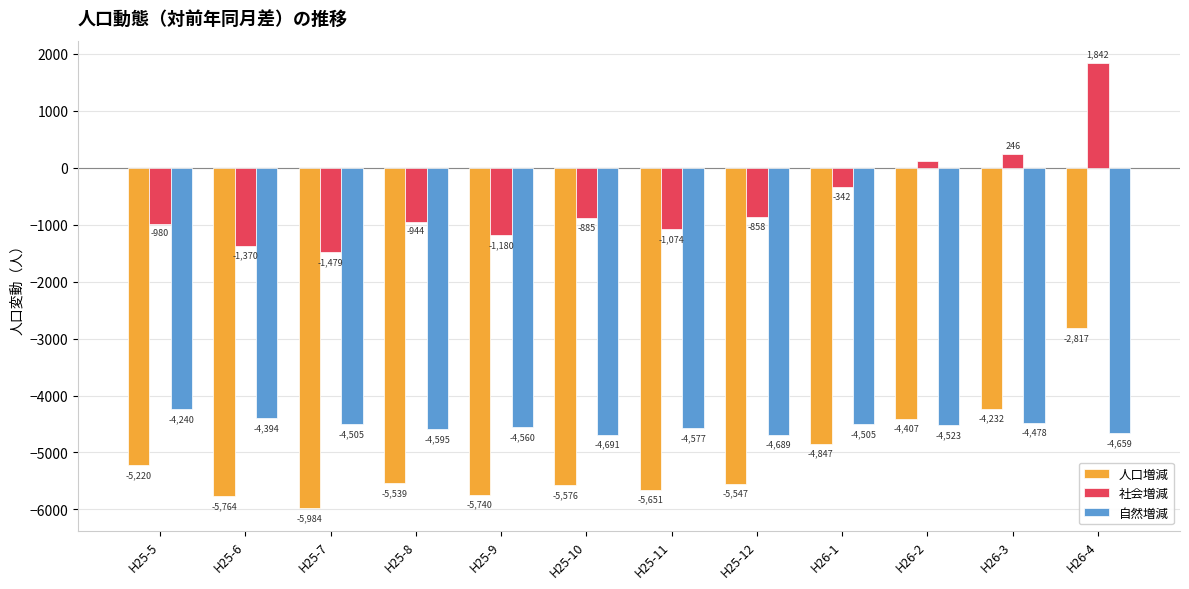

At which label does 人口増減 reach its peak?

H26-4